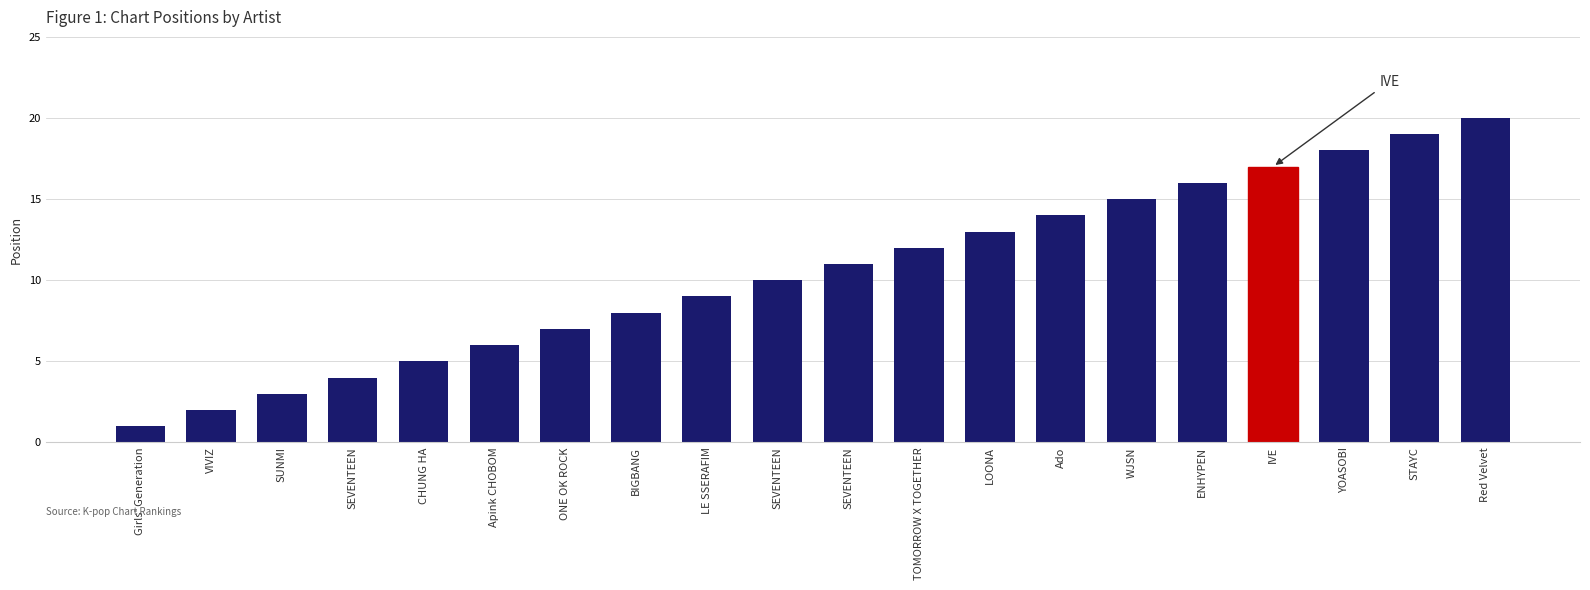

Is it true that the value at VIVIZ is 2?

True